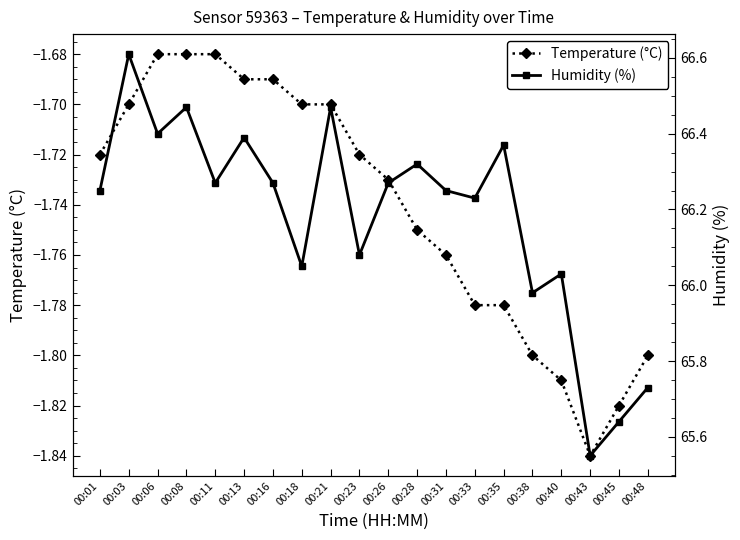

What is the lowest value of the Humidity (%) series?

65.5